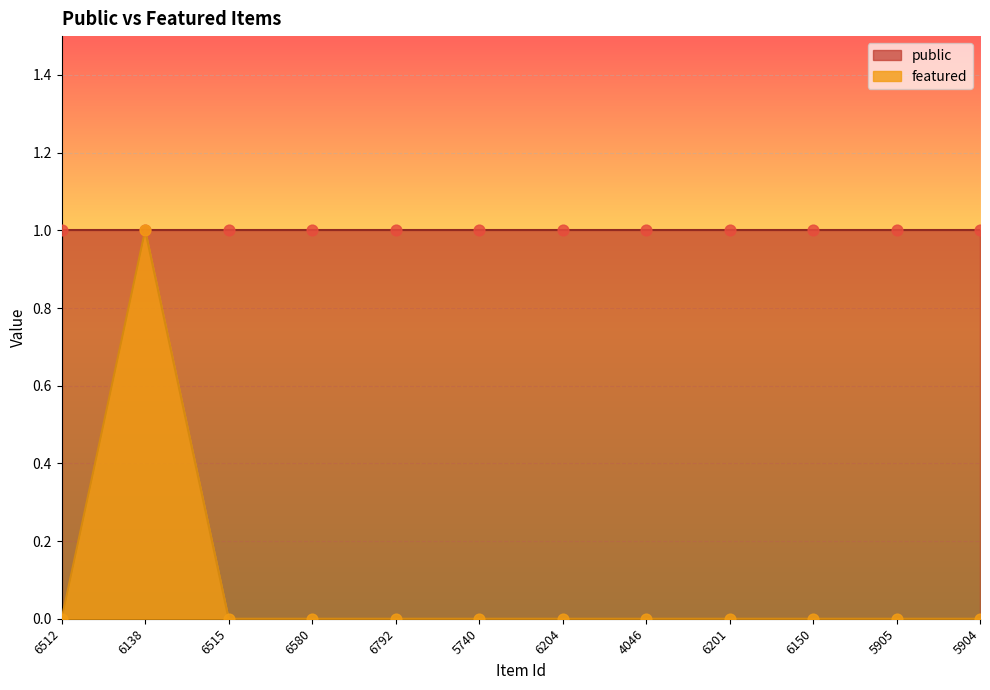

Which has a higher value, 6150 or 5740?

6150